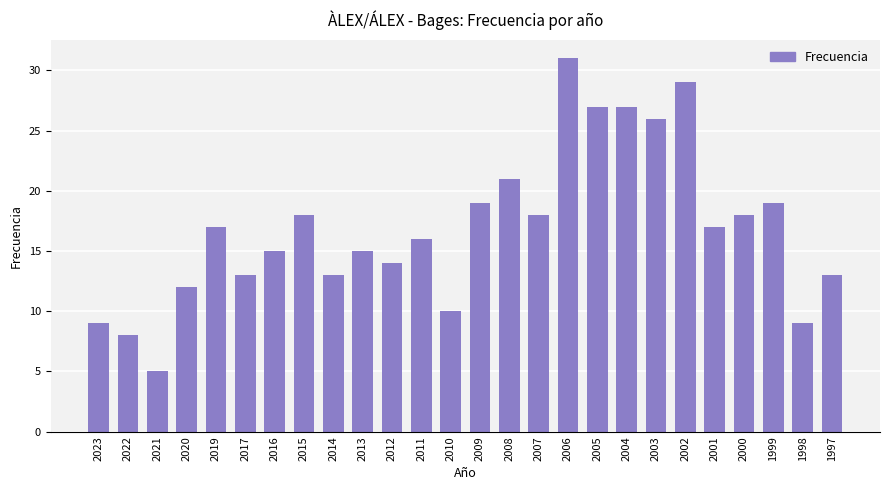

How many distinct data groups are displayed?

1